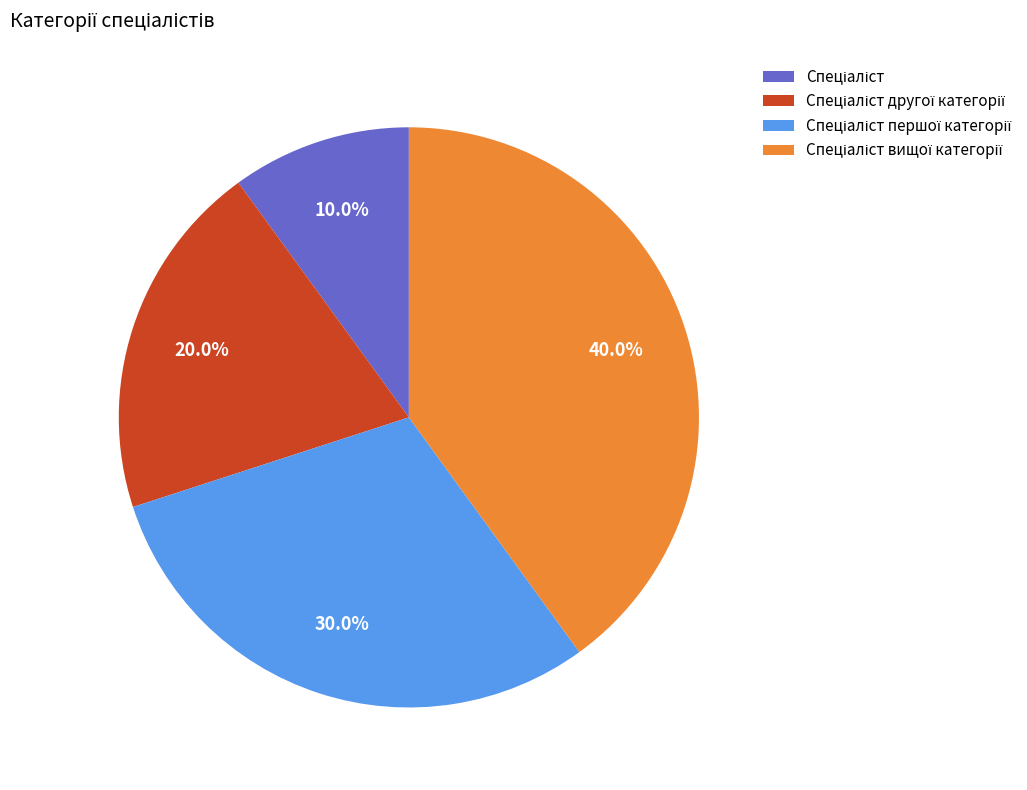

Is there a majority slice in this chart?

No